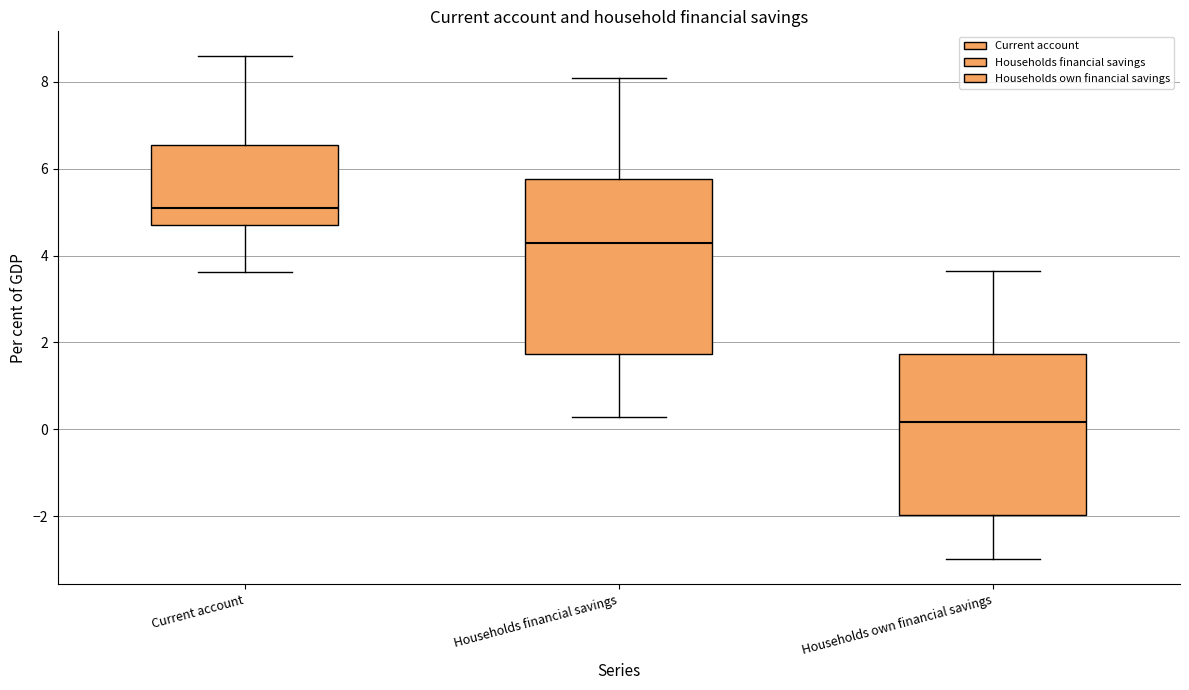

Where does the lower whisker of the box for Current account end on the y-axis? The values are not printed on the chart, so give them approximately, as read against the axis.

3.6